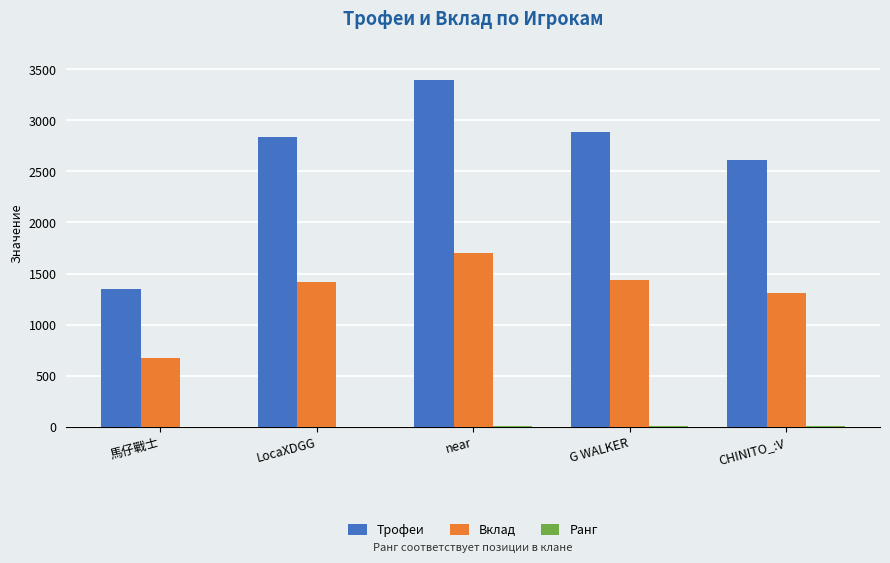

Which label corresponds to the largest value in the chart?

near